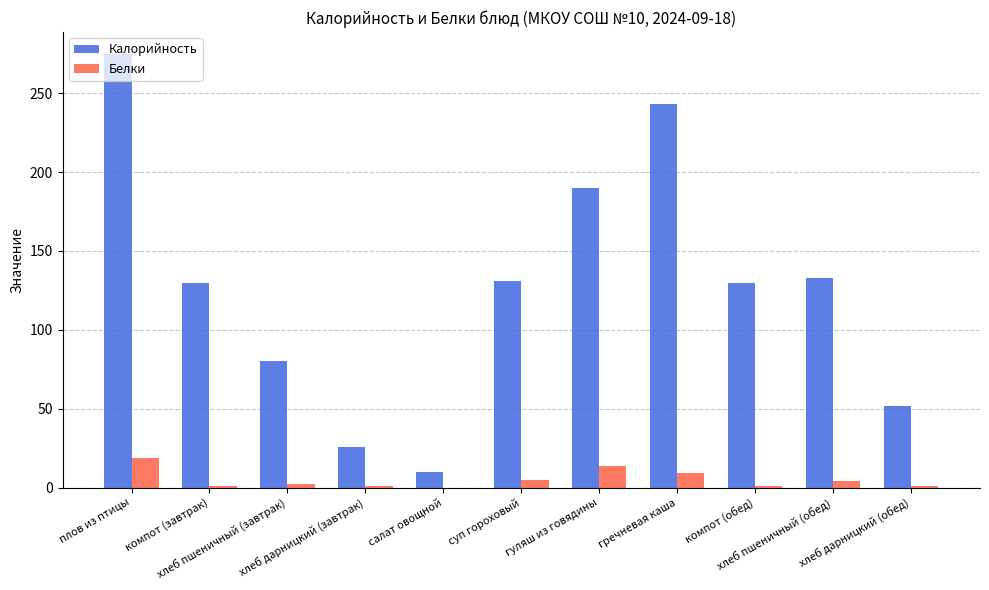

Which series has the largest total across all categories?

Калорийность